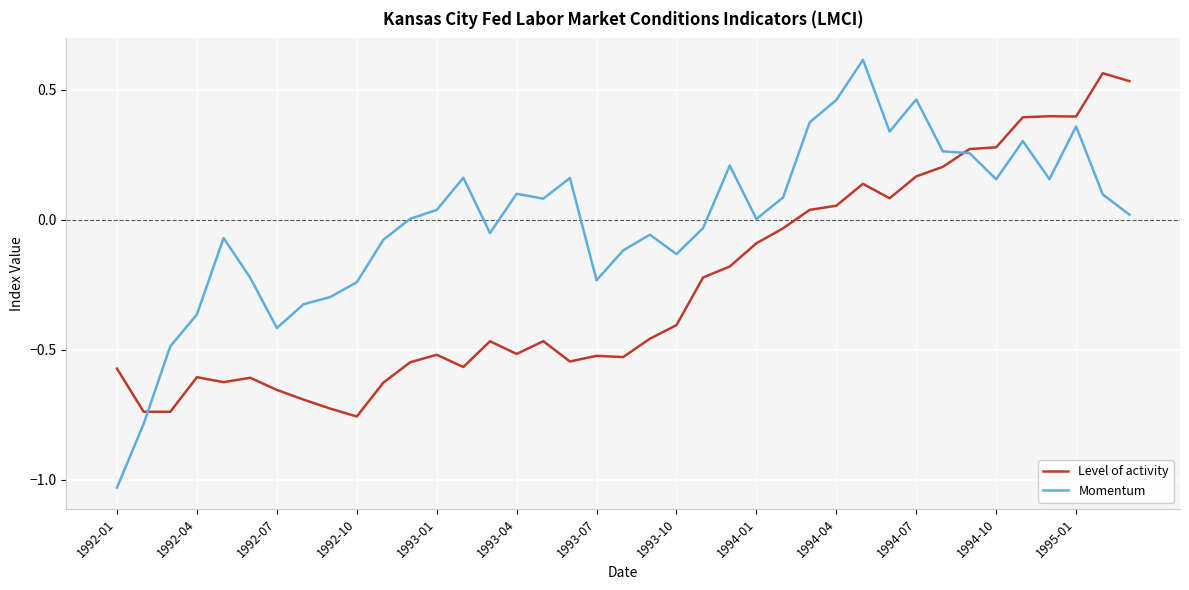

Which series has the largest range (max minus min)?

Momentum